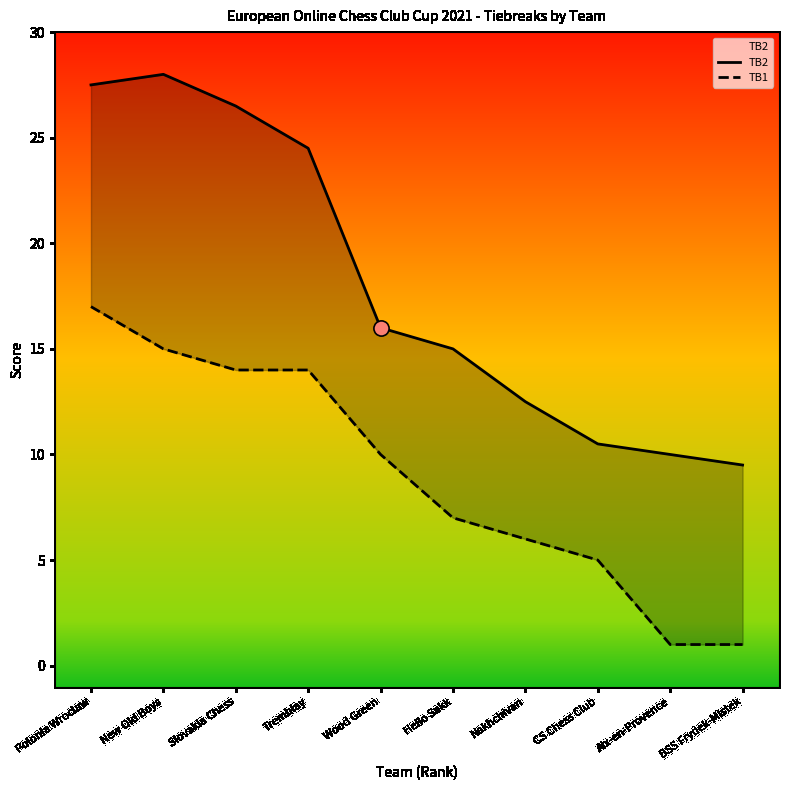

Is the value of TB1 at New Old Boys greater than the value of TB2 at Tremblay?

No